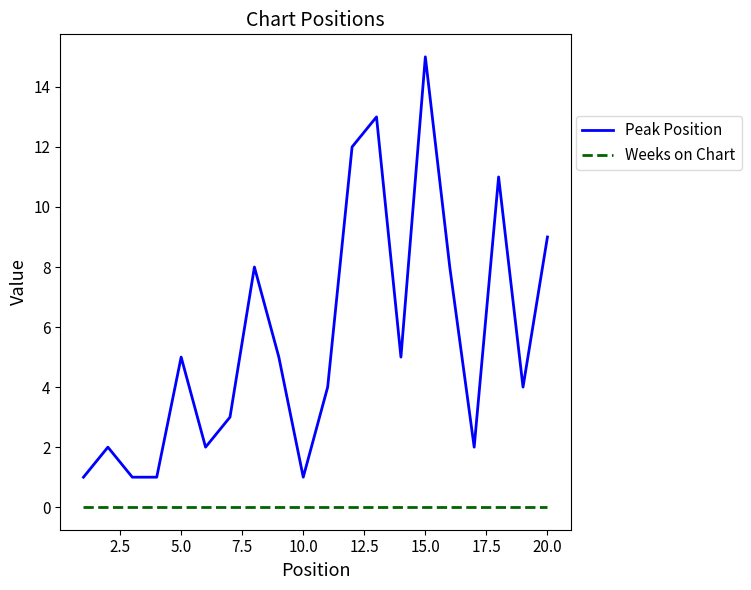

What is the highest value of the Peak Position series?

15